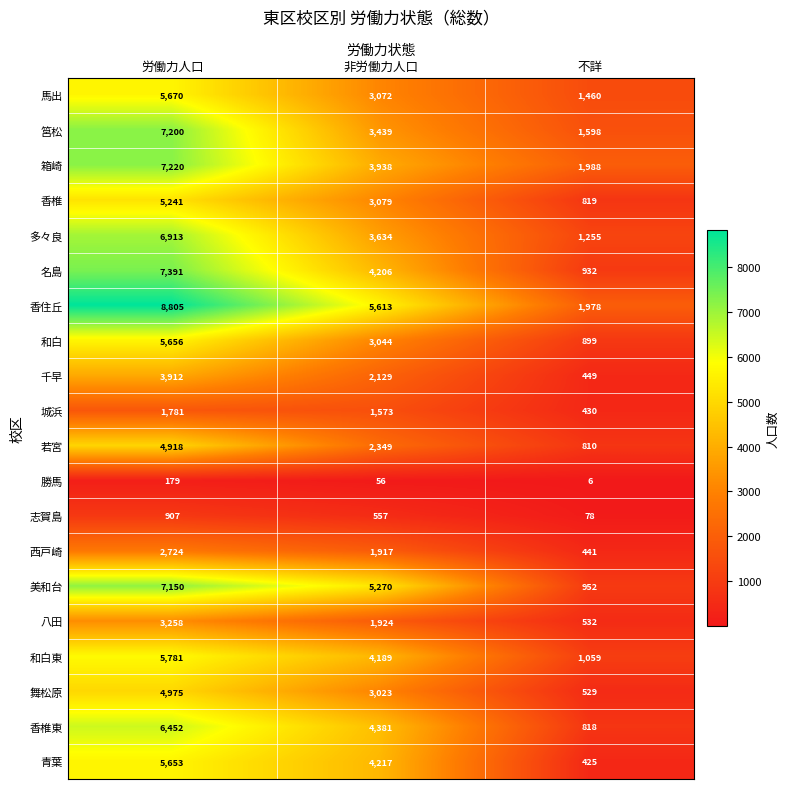

True or false: 青葉 has a value of 5653 at 労働力人口.

True